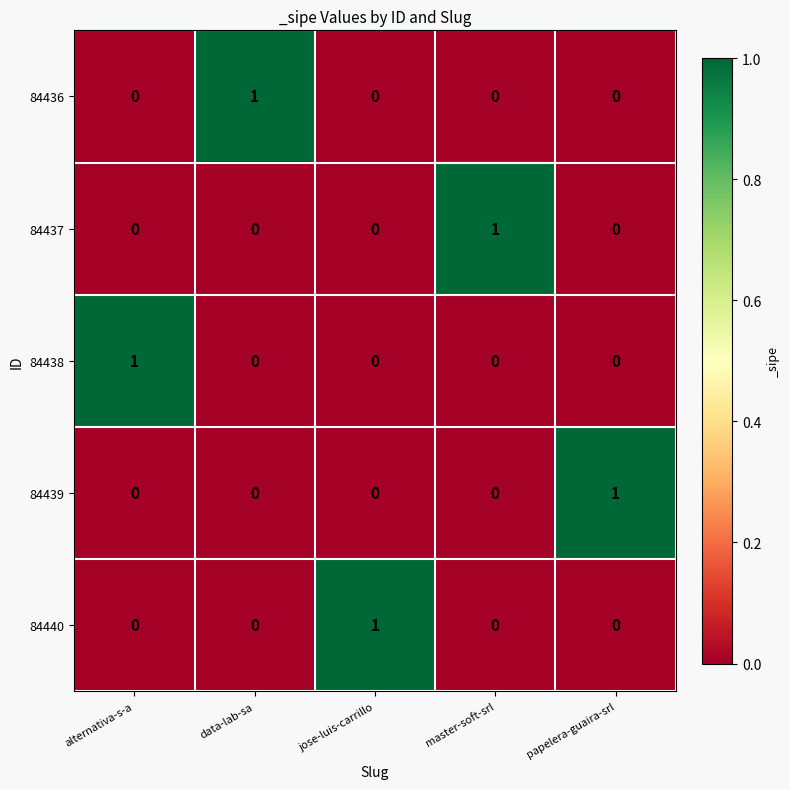

What is the maximum value shown in the chart?

1